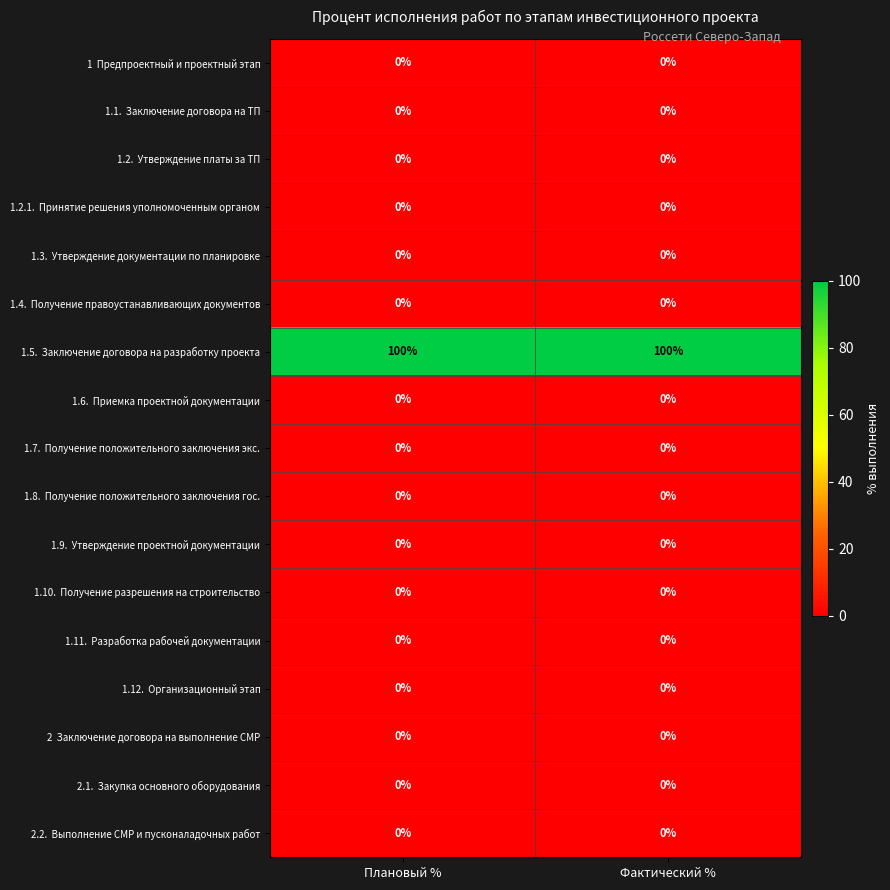

What is the difference between the highest and lowest values at Фактический %?

100